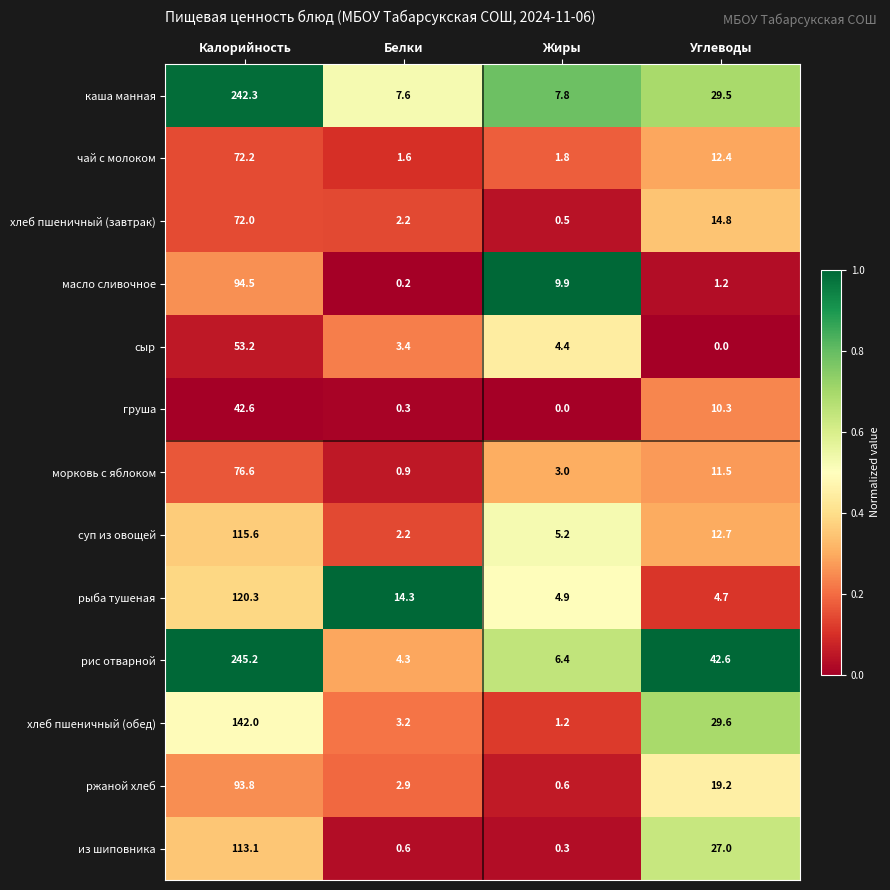

What is the difference between the maximum and minimum values in the груша series?

42.6